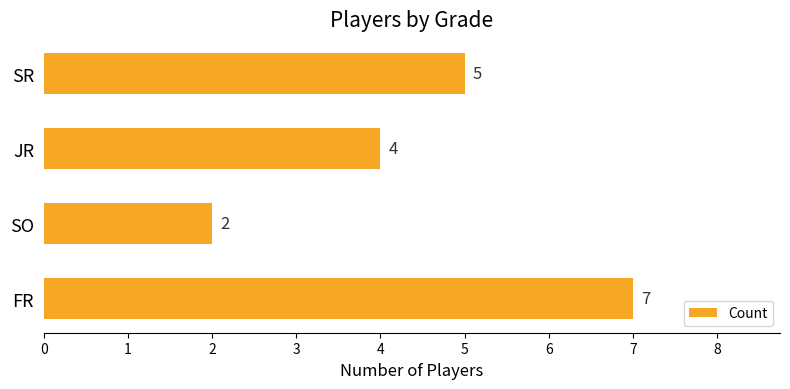

What is the sum of all values?

18